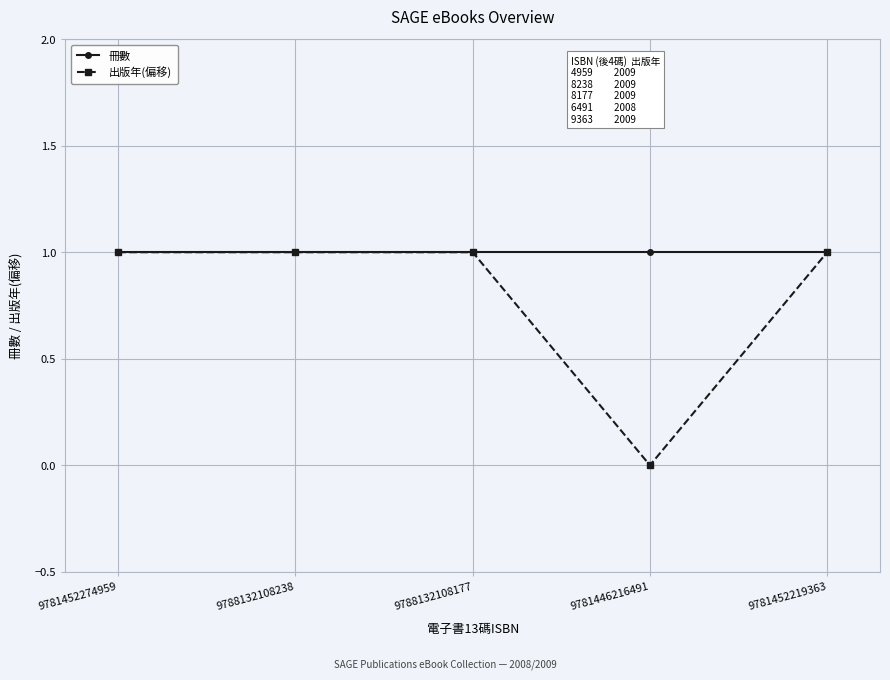

What is the sum of the 冊數 values at 9781446216491 and 9781452219363?

2